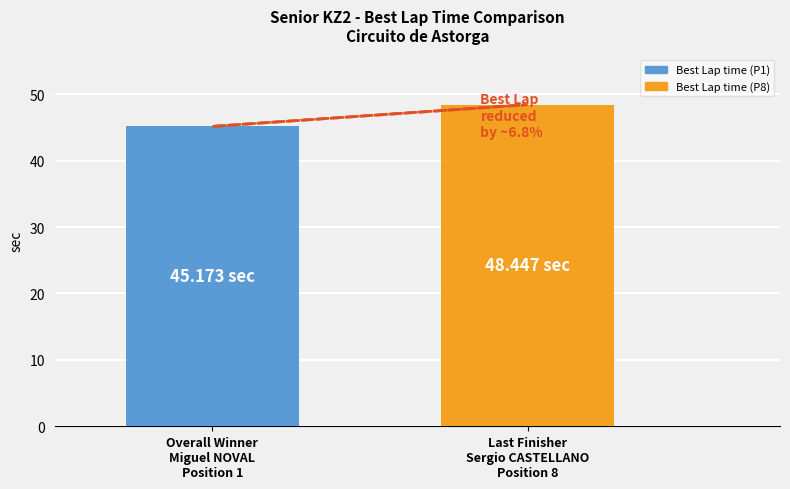

Reading left to right, transcribe all the data shown in this chart.

Overall Winner
Miguel NOVAL
Position 1=45.2	Last Finisher
Sergio CASTELLANO
Position 8=48.4